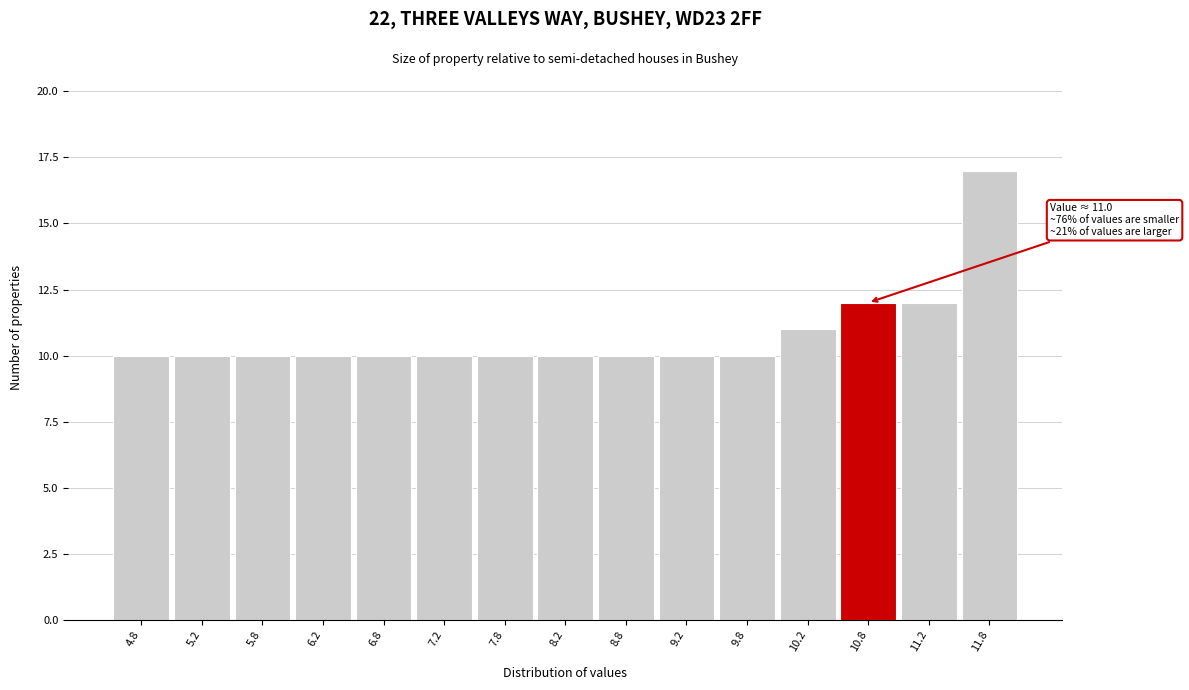

Reading left to right, list all the values displayed in this chart.

10	10	10	10	10	10	10	10	10	10	10	11	12	12	17